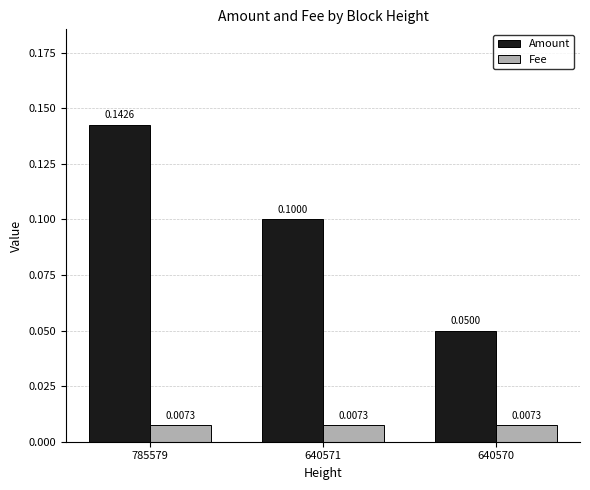

Which series changed the most between 785579 and 640571?

Amount